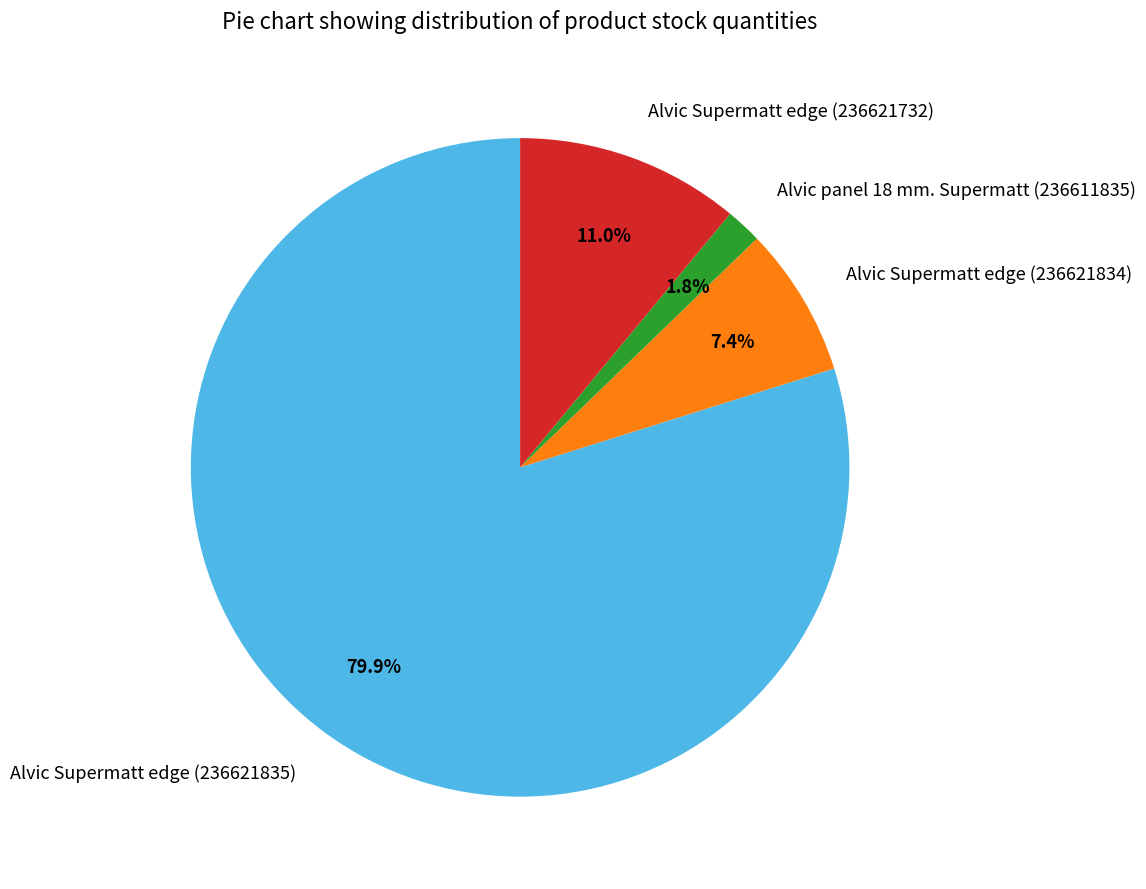

How many slices are in this pie chart?

4